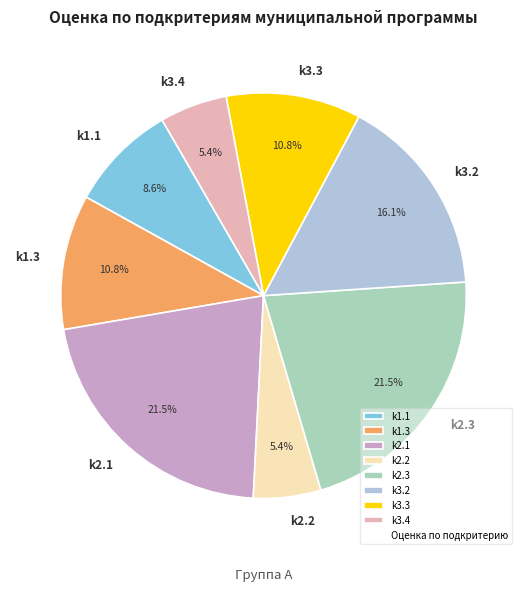

Which has a higher value, k3.4 or k2.3?

k2.3